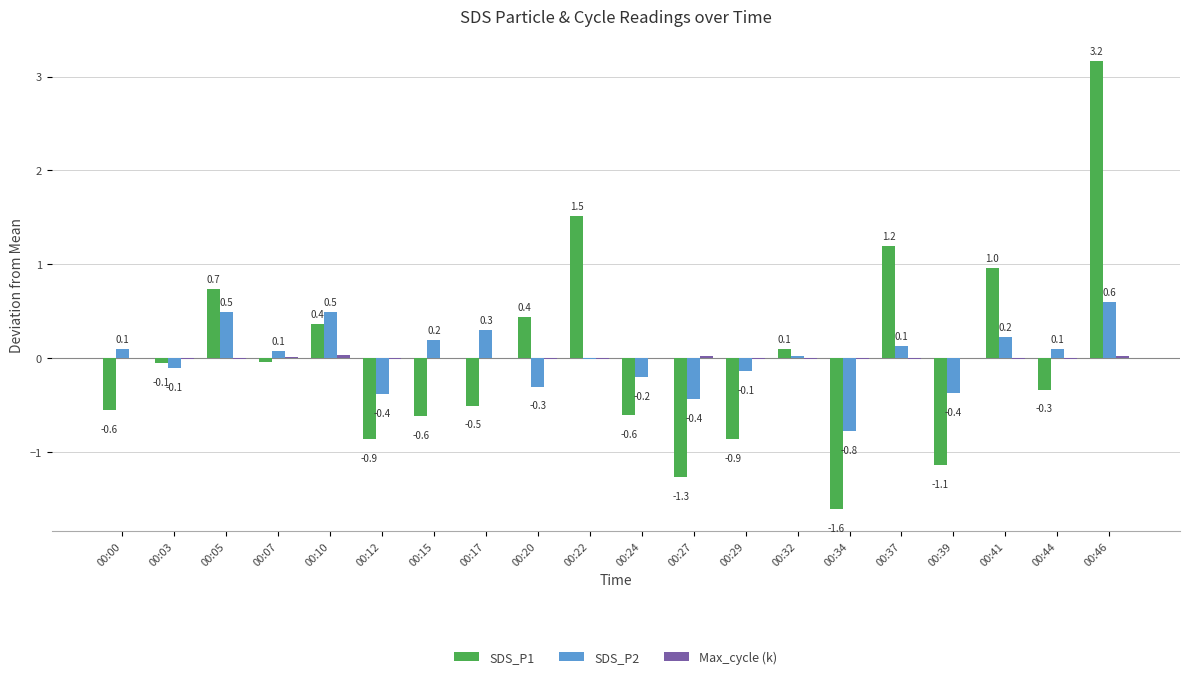

Does the chart contain stacked bars?

No